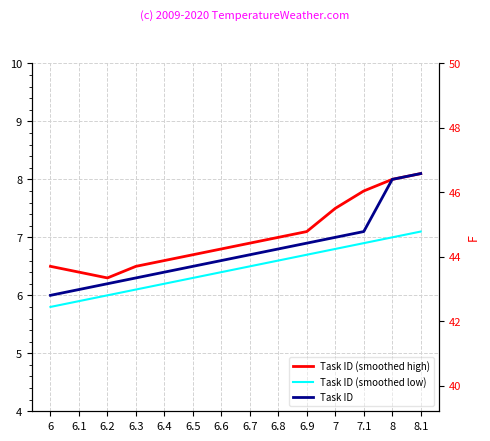

Which series has the largest total across all categories?

Task ID (smoothed high)